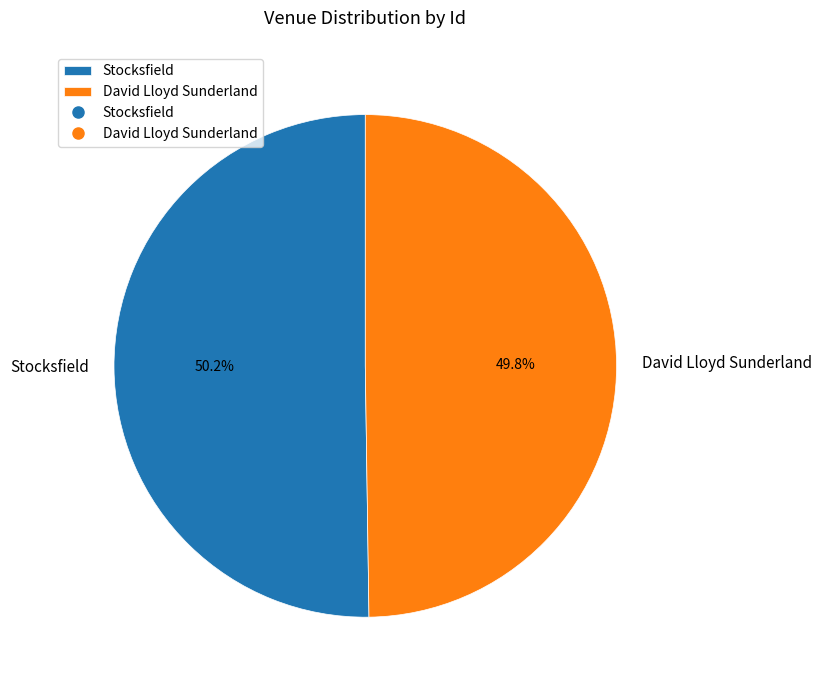

What portion of the pie excludes Stocksfield?

49.8%